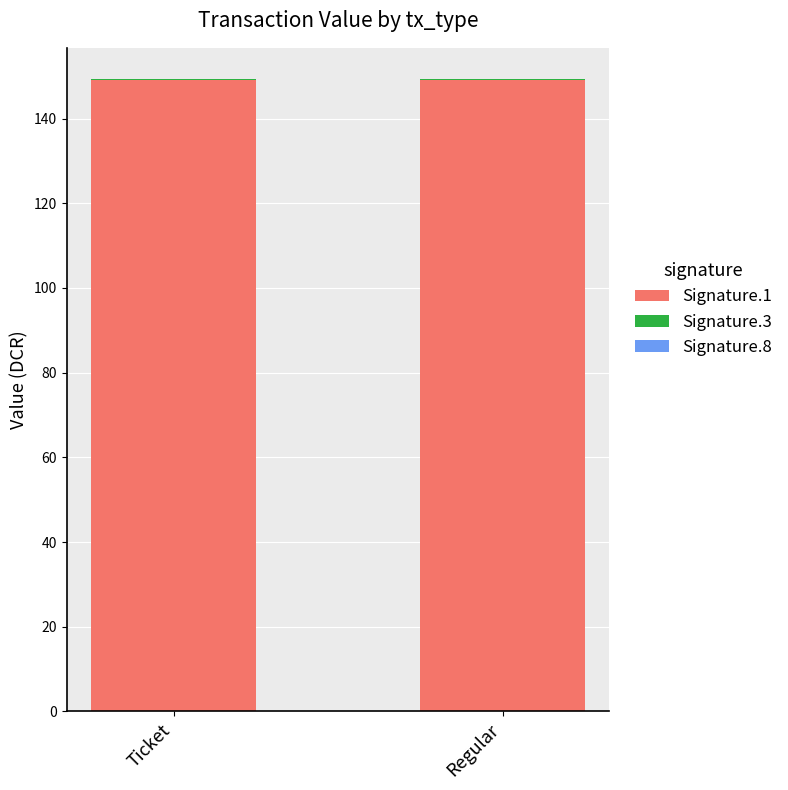

Is it true that Signature.1 equals 254.8 at Ticket?

False